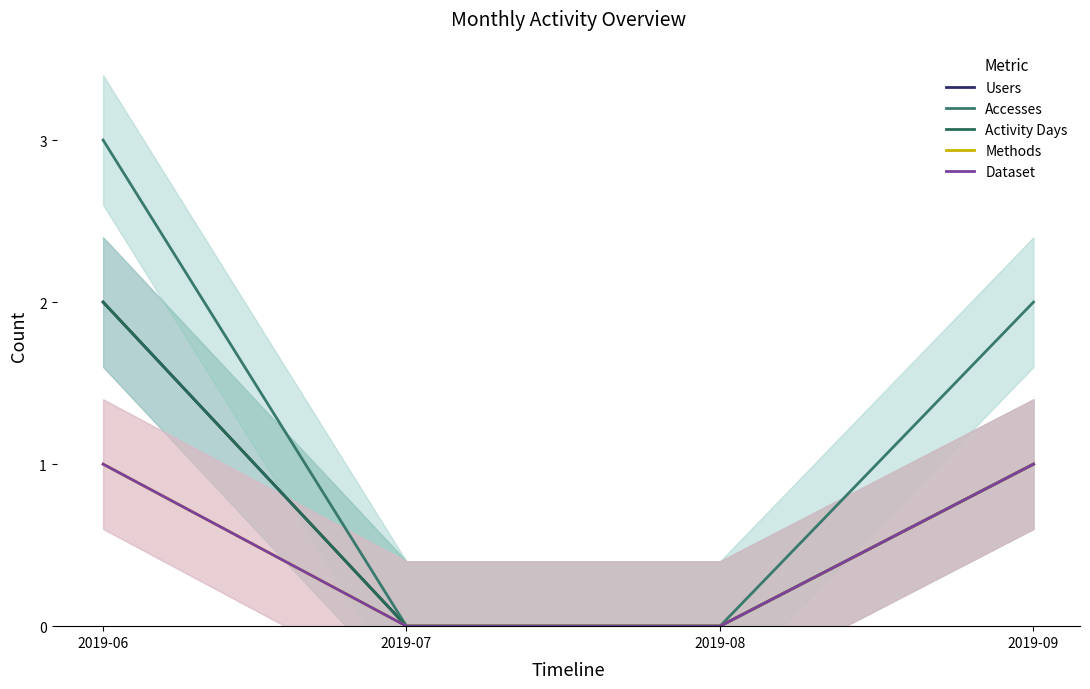

The Users series shows 0 at 2019-07. True or false?

True